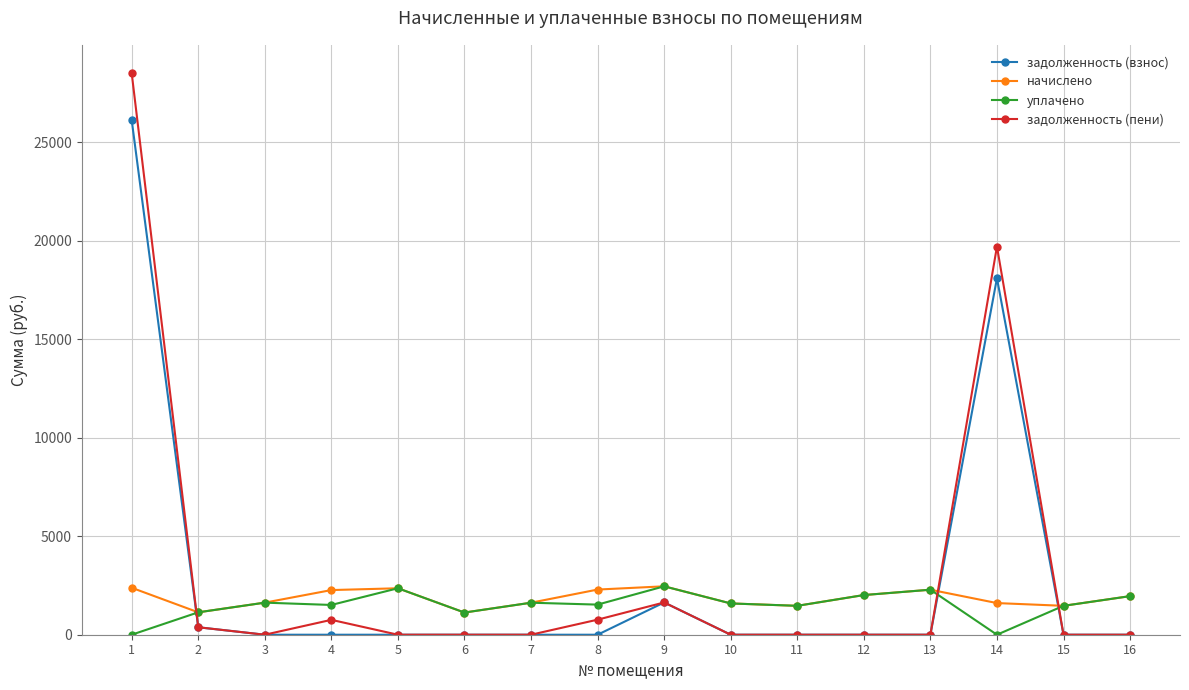

What is the value of the задолженность (взнос) point at the 9th from the left?

1637.5